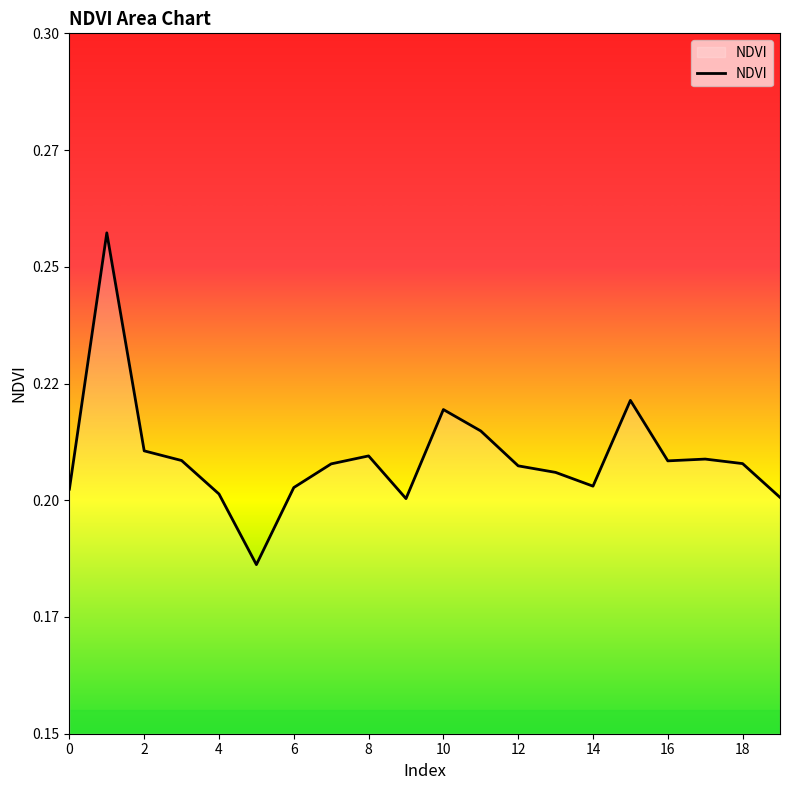

Does the chart display data point markers on the line(s)?

No